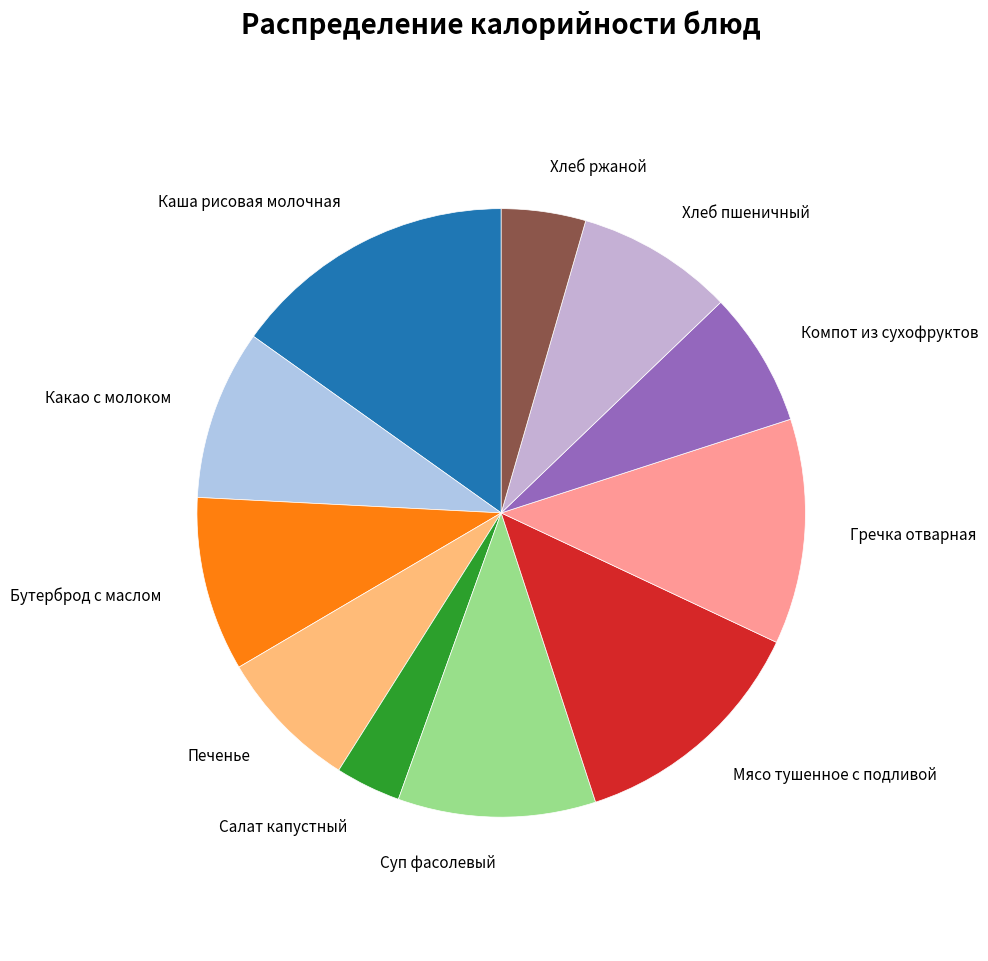

Which has a higher value, Суп фасолевый or Салат капустный?

Суп фасолевый